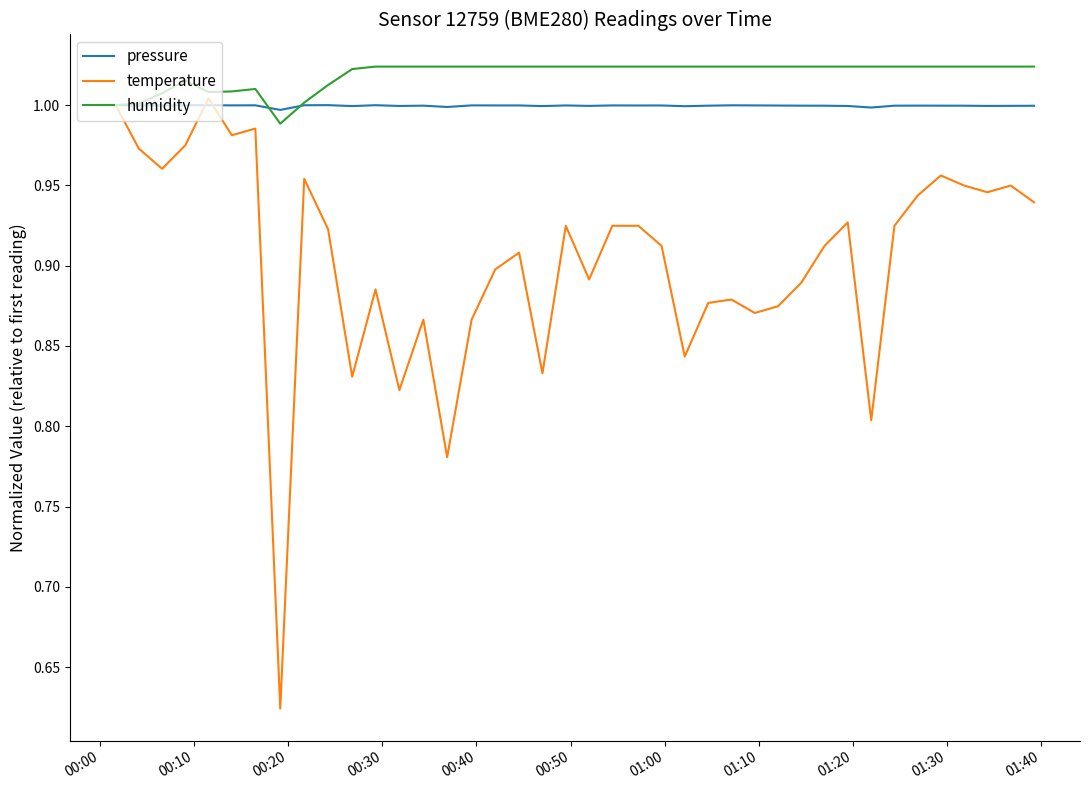

List the series in order of their peak value, highest first.

humidity, temperature, pressure